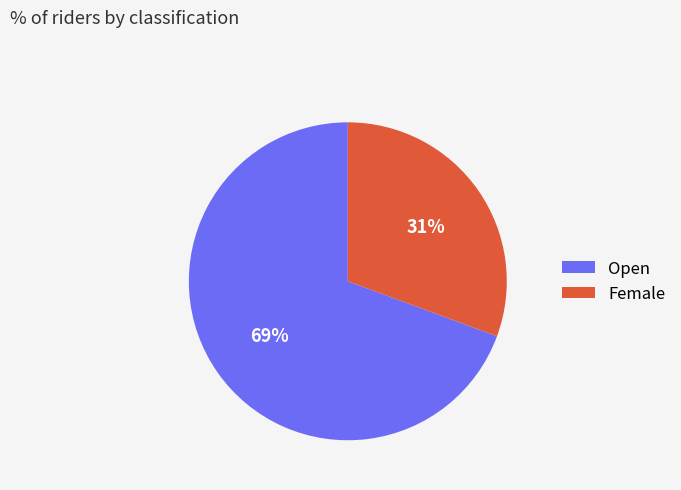

What is the largest slice in the pie chart?

Open